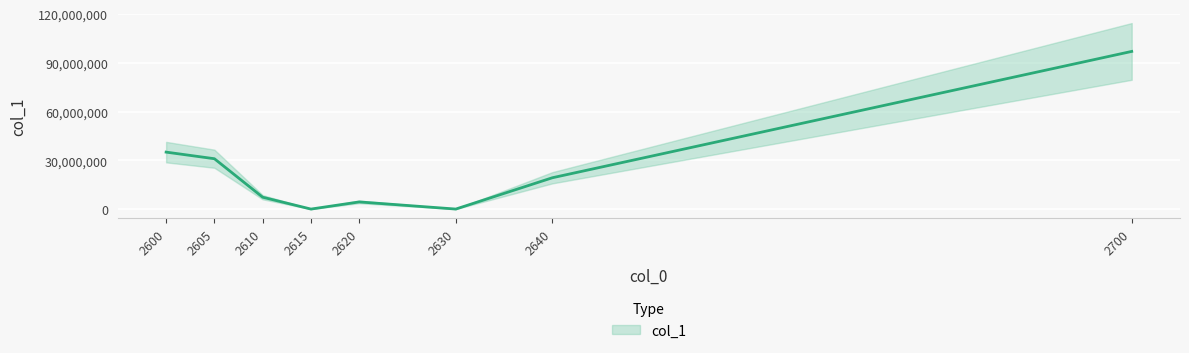

List the labels in order of value, largest first.

2700, 2600, 2605, 2640, 2610, 2620, 2630, 2615